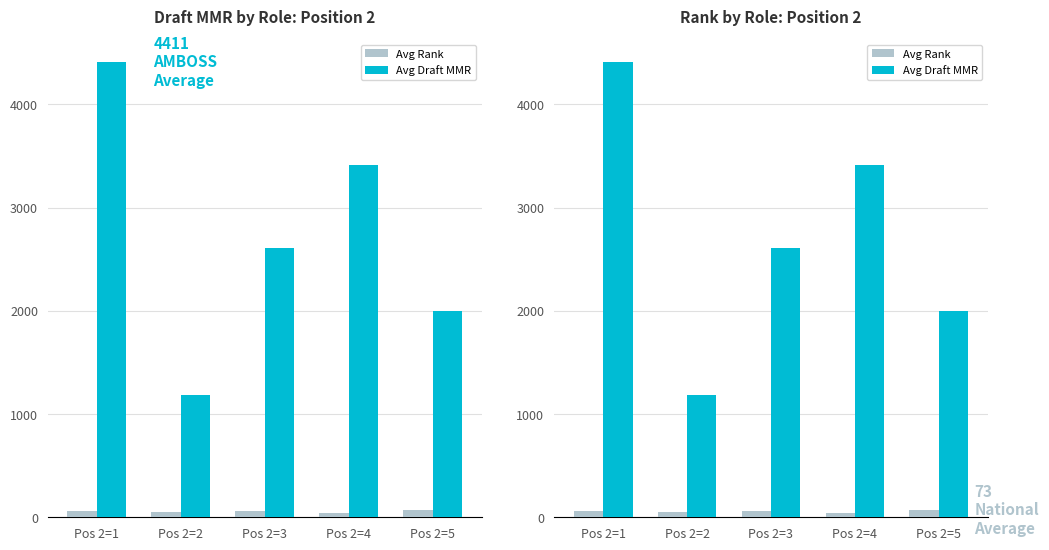

Which label corresponds to the smallest value in the chart?

Pos 2=4